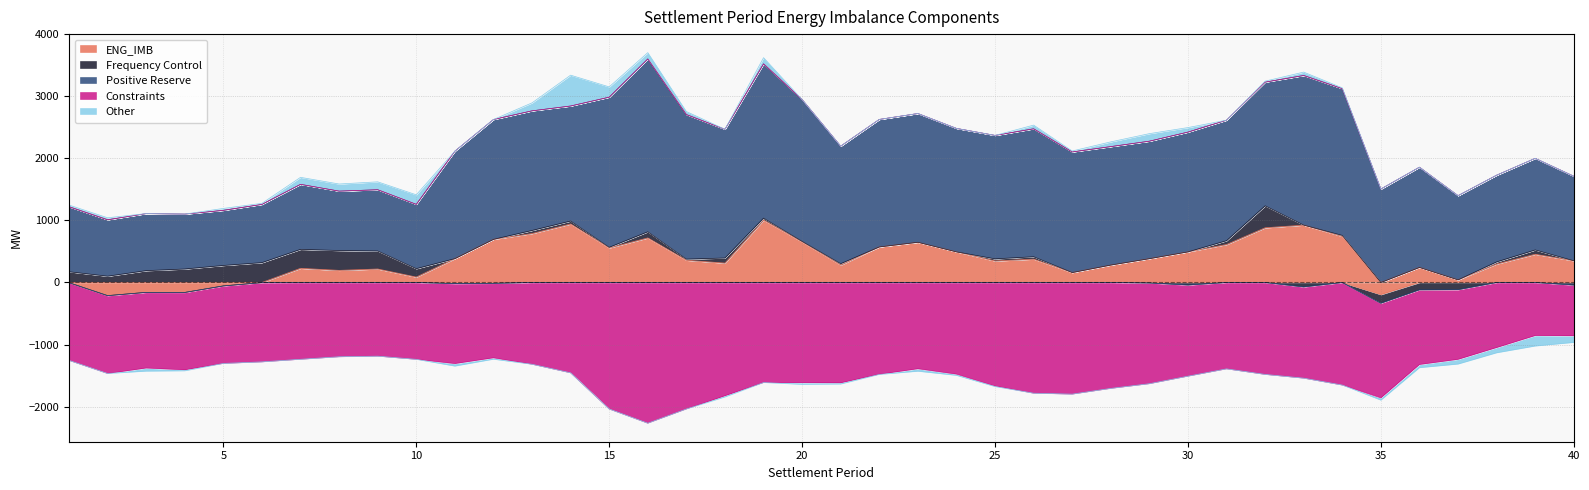

What is the total value across all series at 16?

1437.0